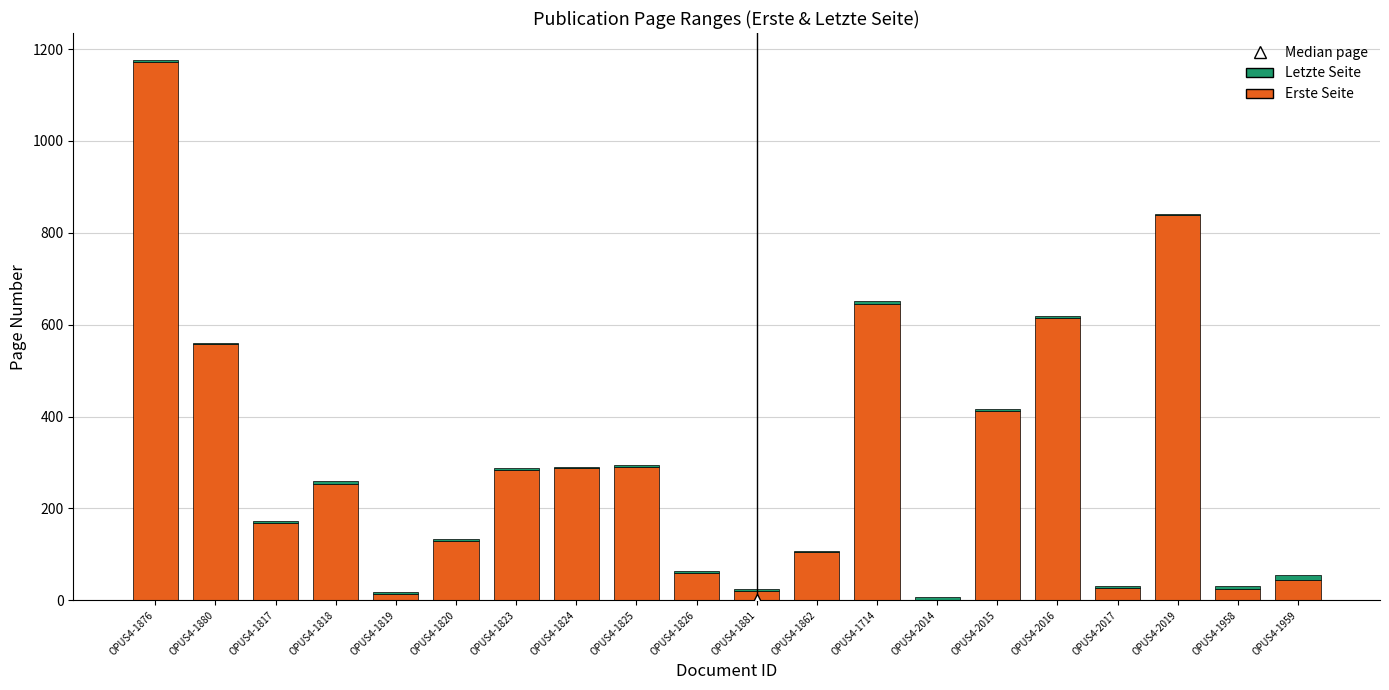

Is the value of Erste Seite at OPUS4-1881 greater than the value of Letzte Seite at OPUS4-2017?

Yes